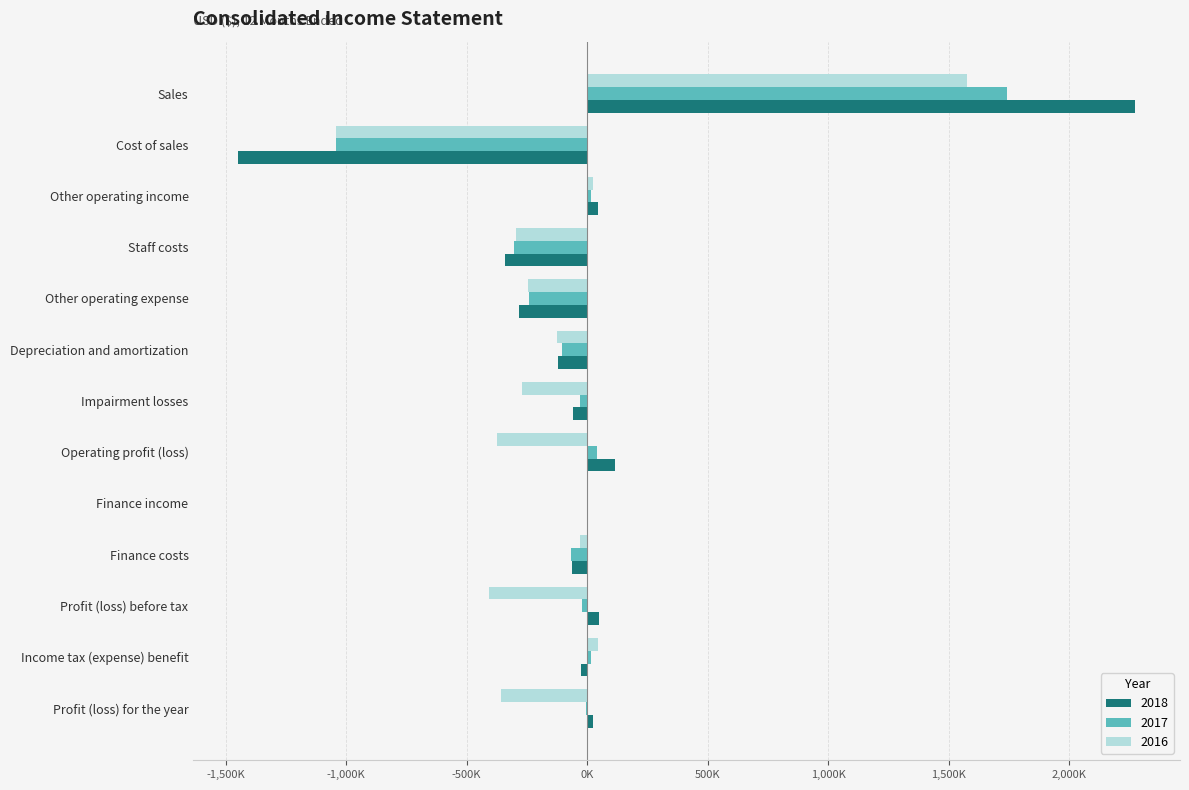

What are all the series names shown in the legend?

2018, 2017, 2016